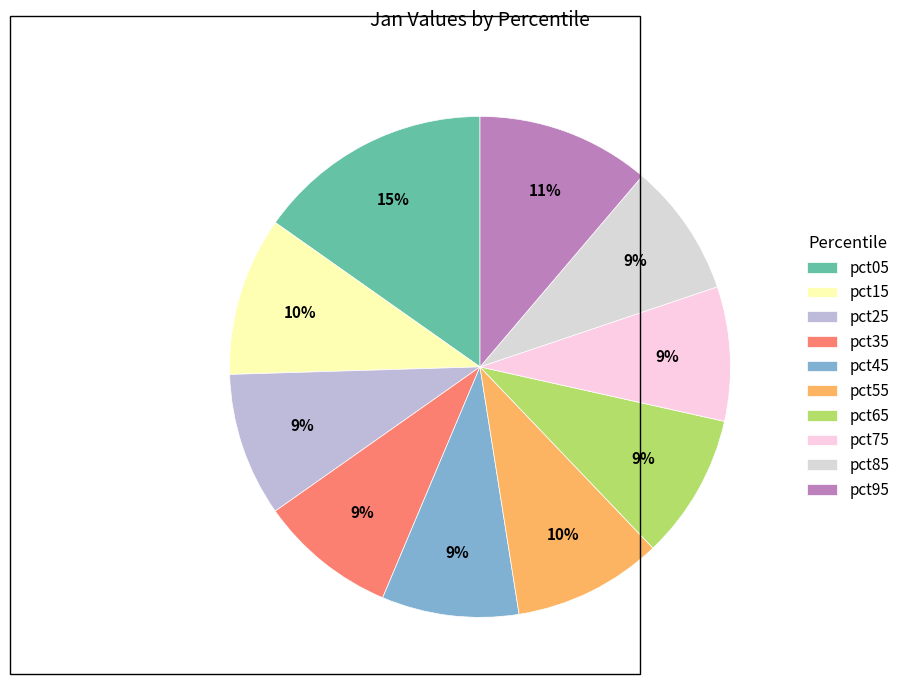

To the nearest percent, what portion does pct45 represent?

9%